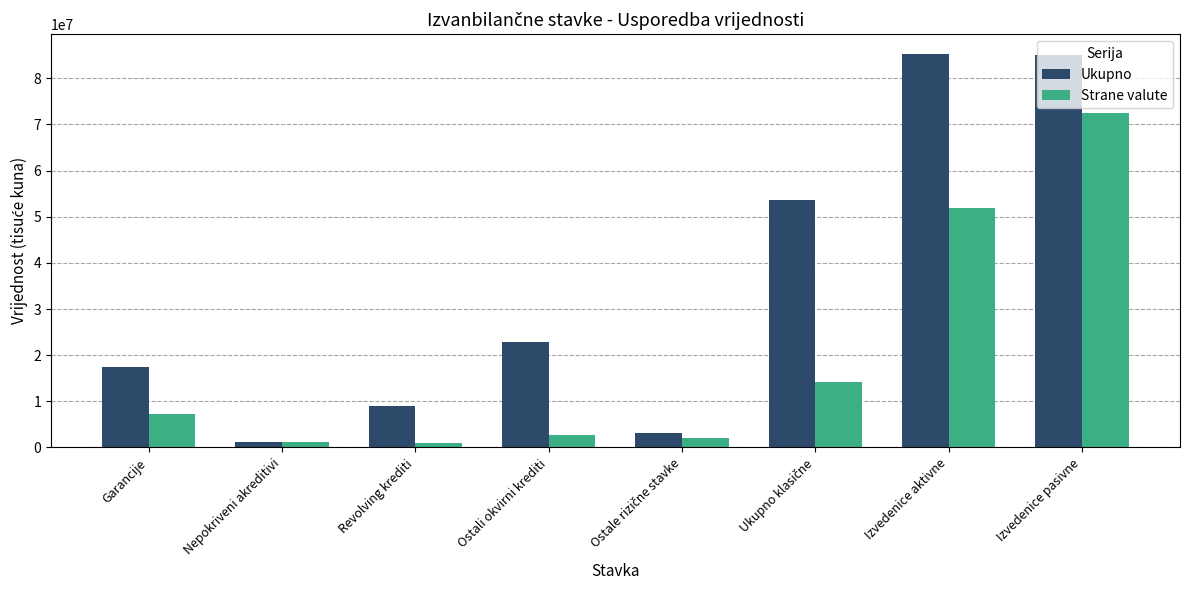

What position from the left is Izvedenice pasivne?

8